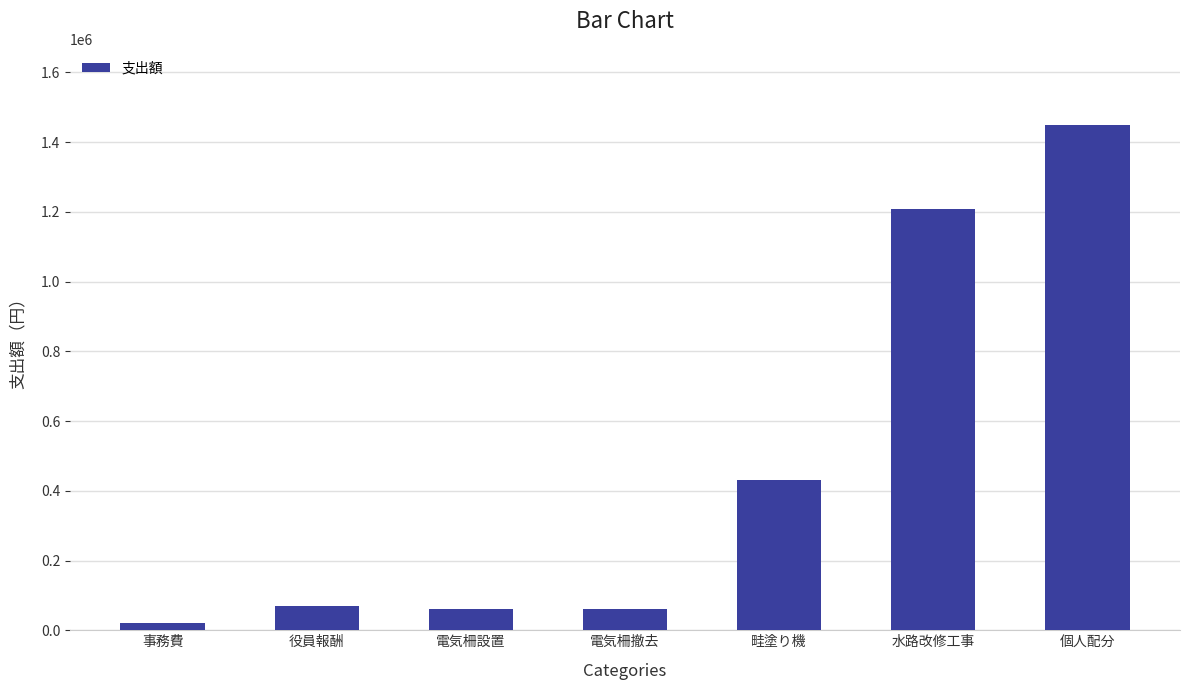

Where is the data nearest to the value 735500?

畦塗り機